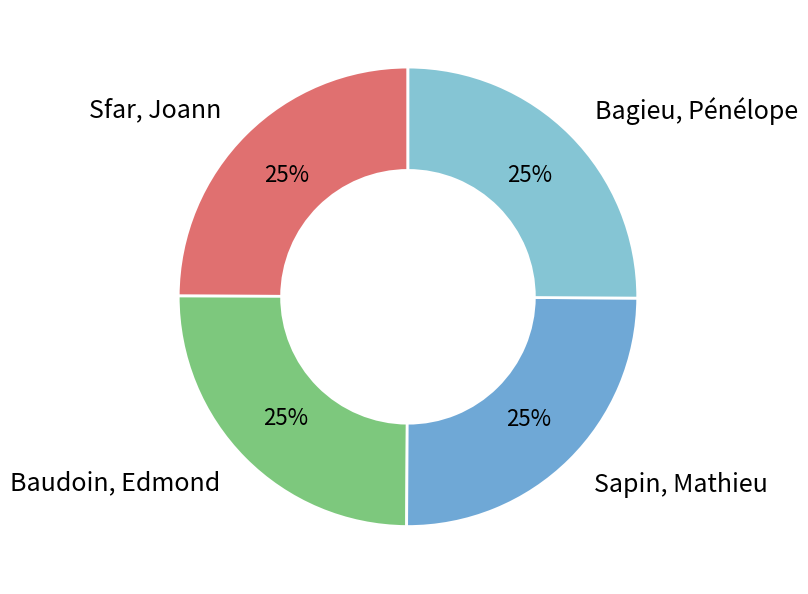

Approximately how many times larger is the value at Sapin, Mathieu compared to Baudoin, Edmond?

1.0